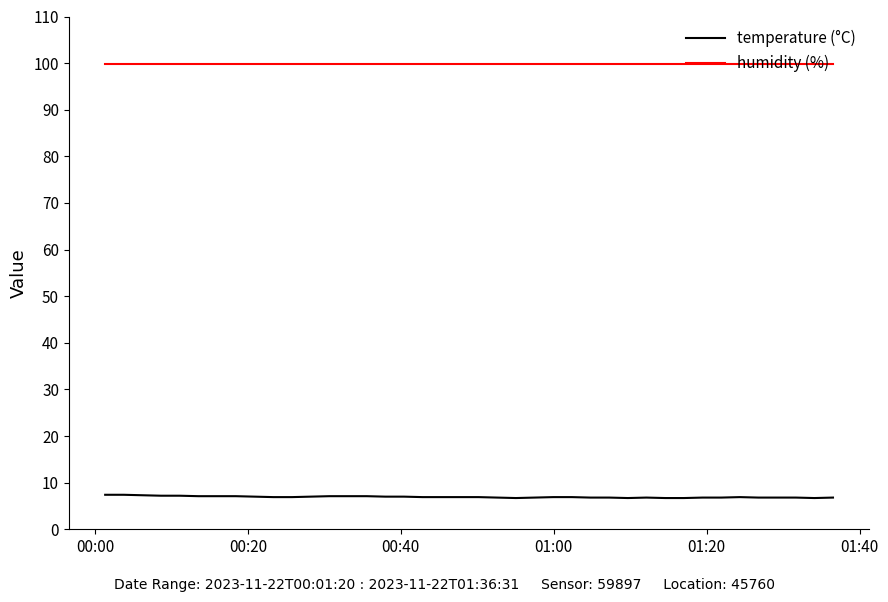

True or false: temperature (°C) and humidity (%) cross at least once.

False